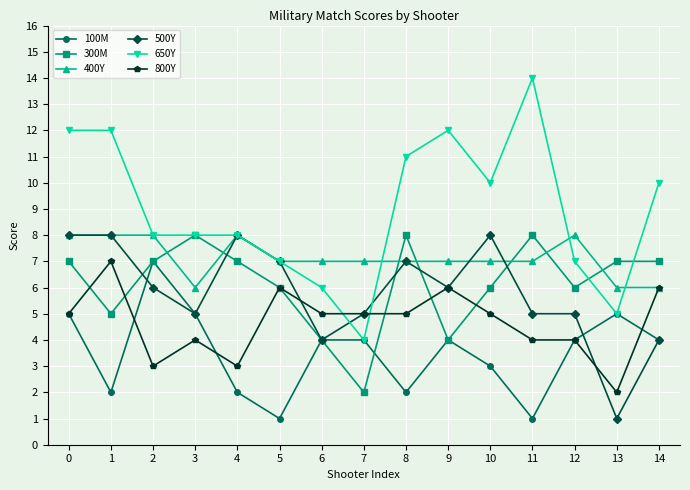

The value of 650Y at 9 is 12. True or false?

True